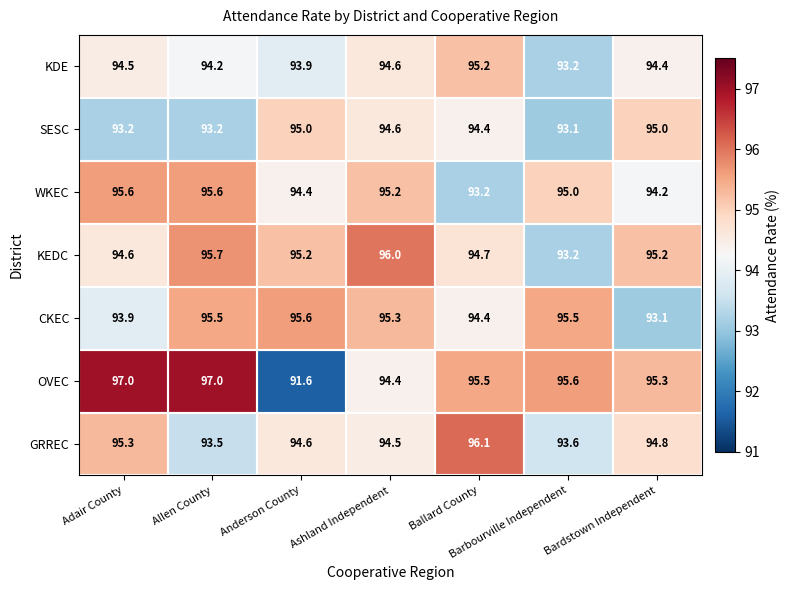

What is the sum of all SESC values?

658.5